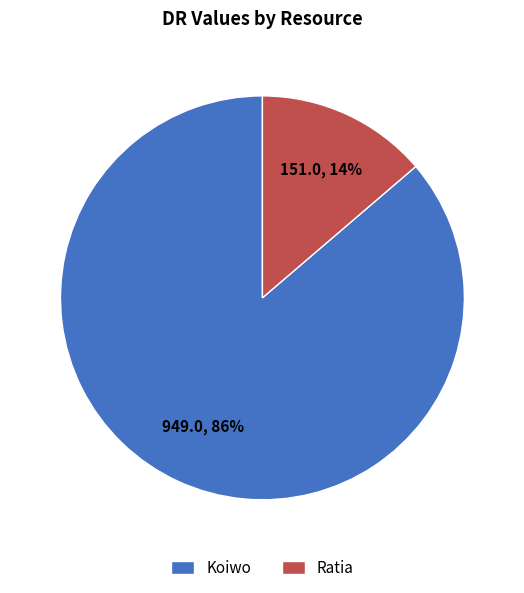

Is there a majority slice in this chart?

Yes